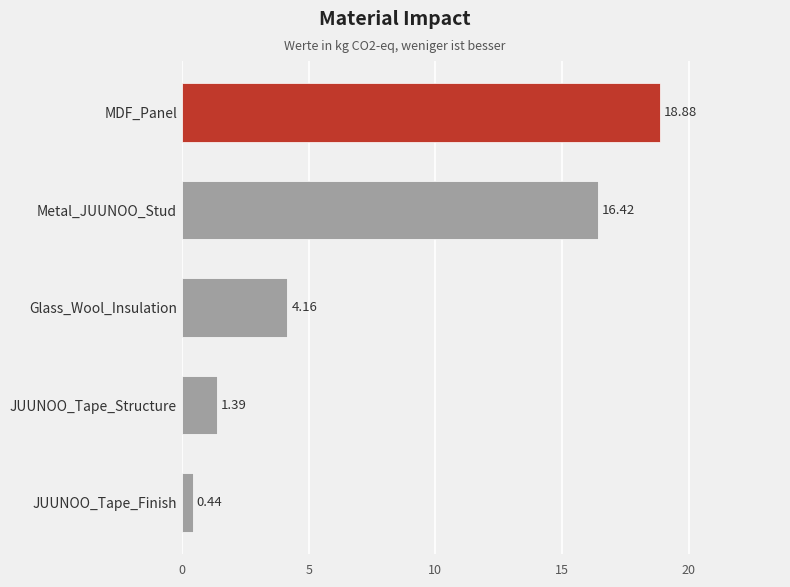

What is the change in value from JUUNOO_Tape_Finish to MDF_Panel?

+18.4